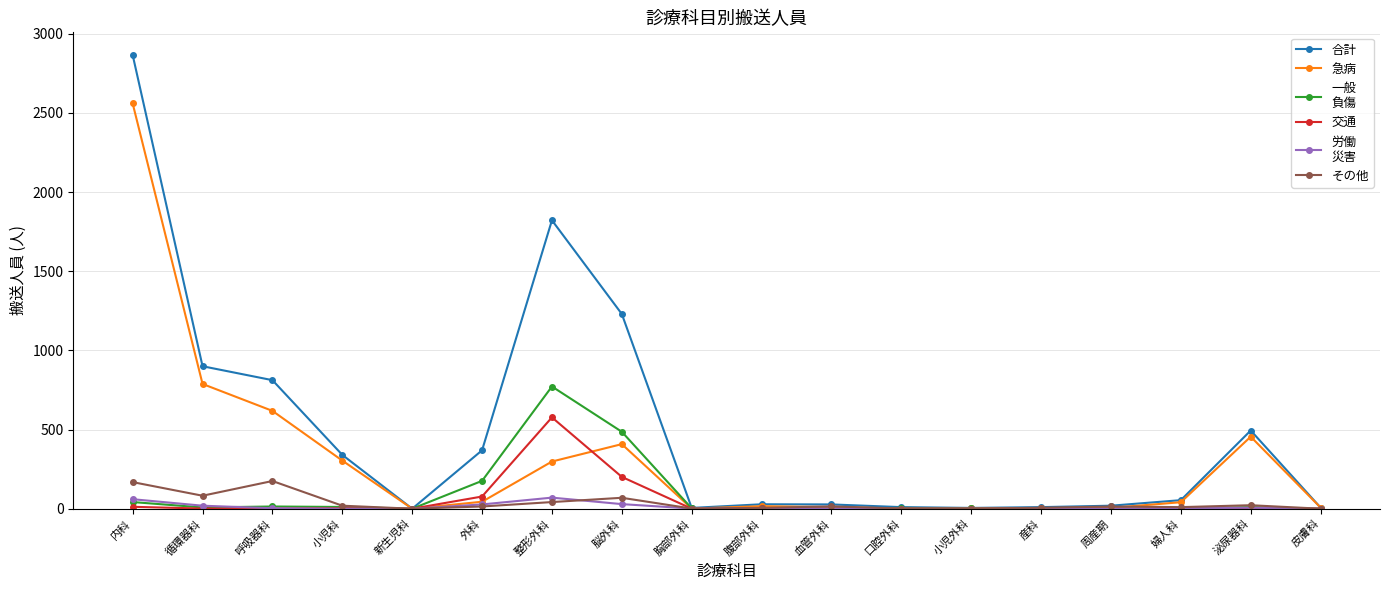

How many lines are shown in the chart?

6